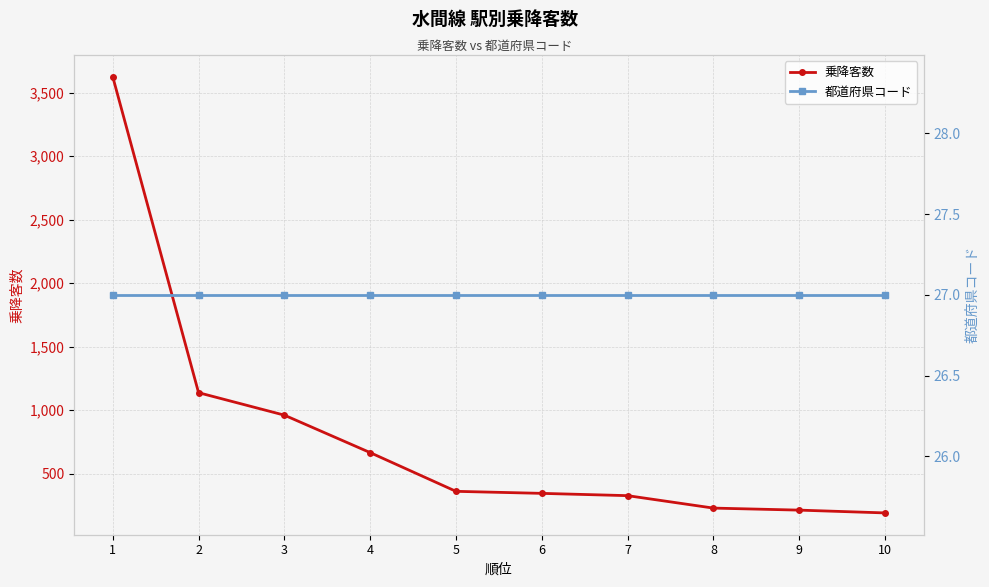

At which label is 都道府県コード closest to 27?

1